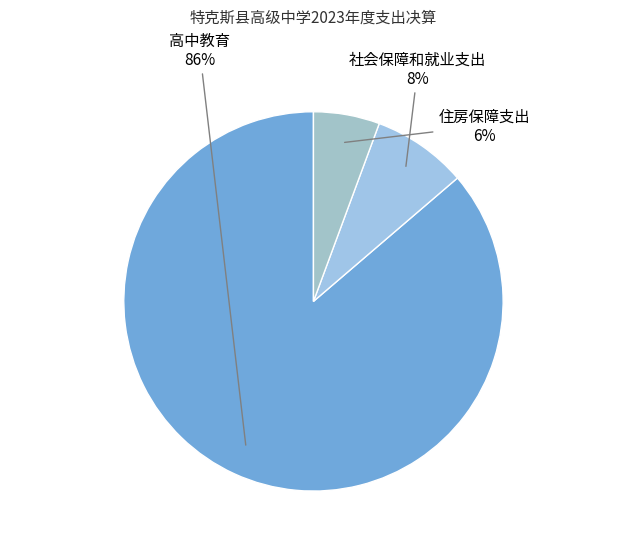

To the nearest percent, what percentage of the pie is 社会保障和就业支出?

8%